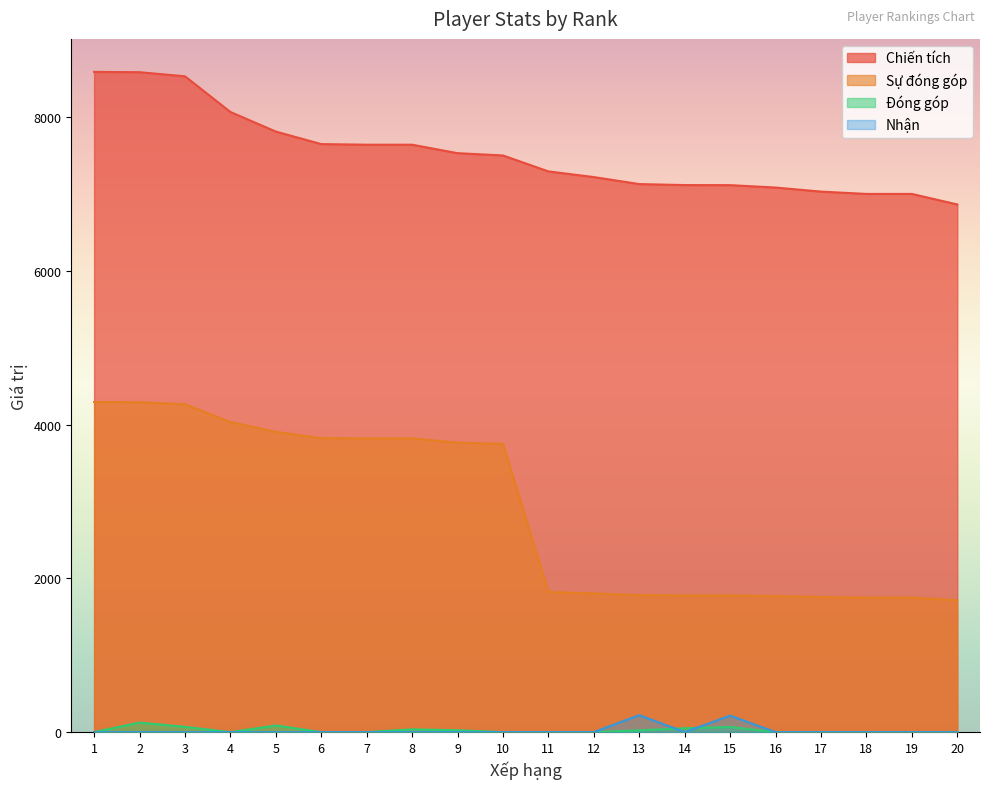

Which has a higher value, 10 or 12?

10